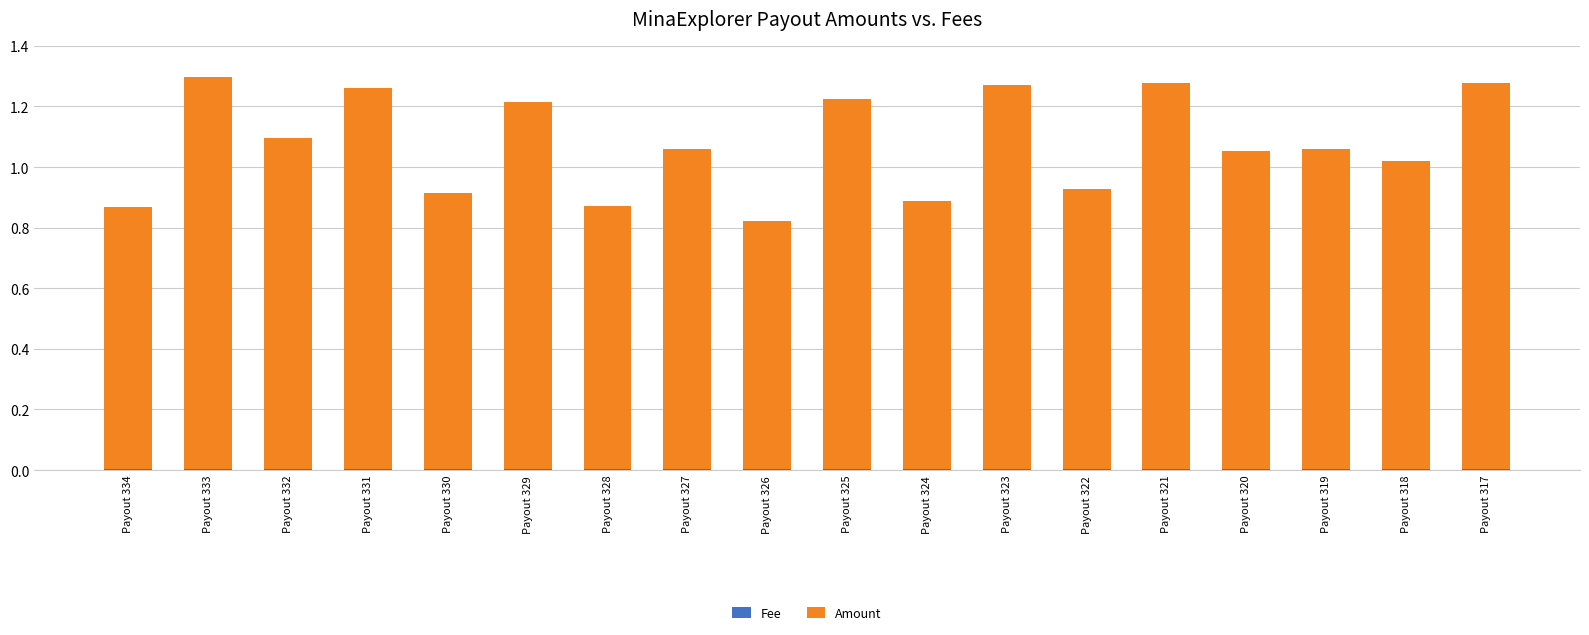

How many bars are there in total?

18